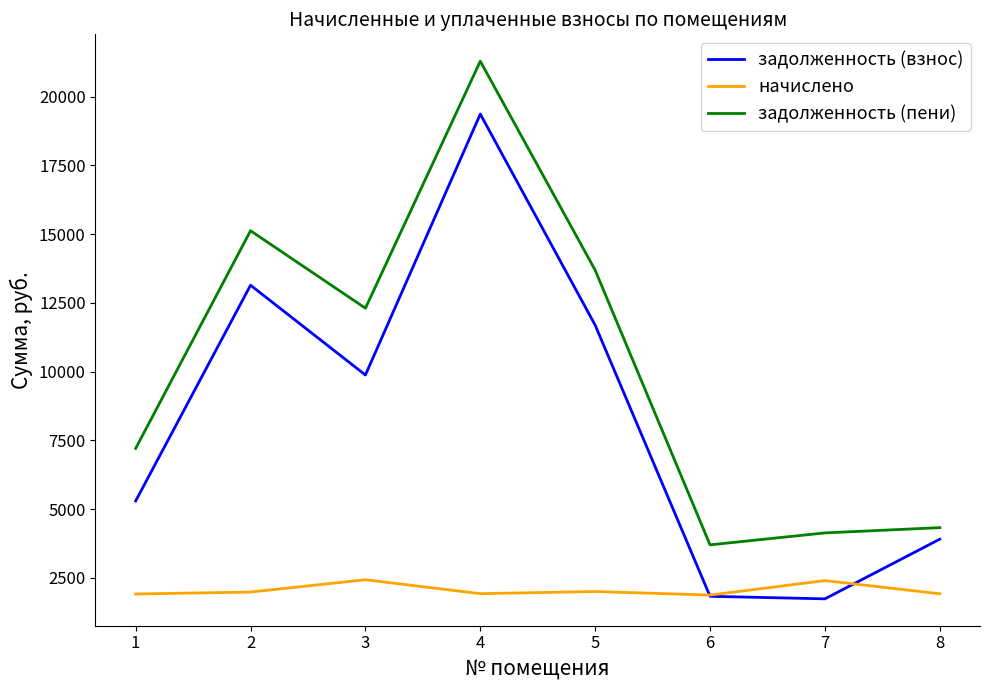

What is the minimum value shown in the chart?

1734.5